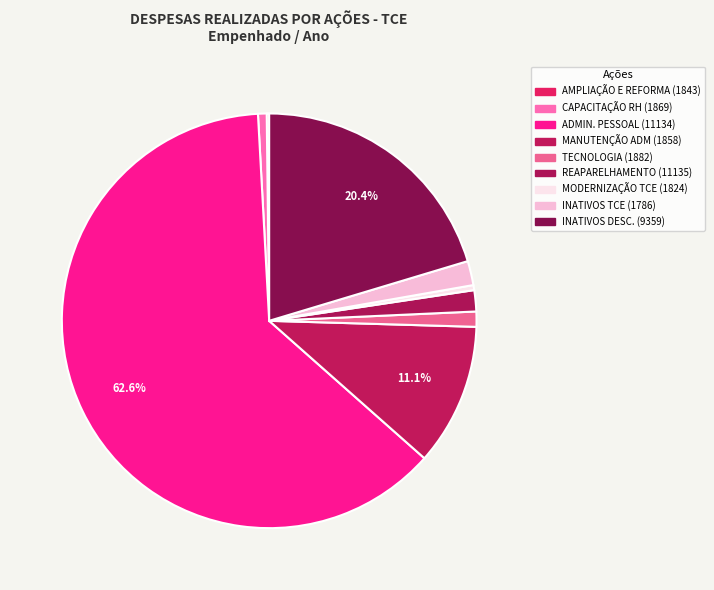

Is there any slice that represents more than half of the pie?

Yes